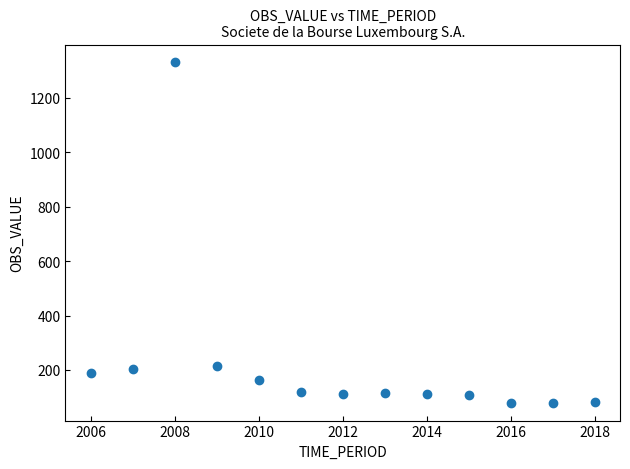

What is the range of X values (max minus min)?

12.0